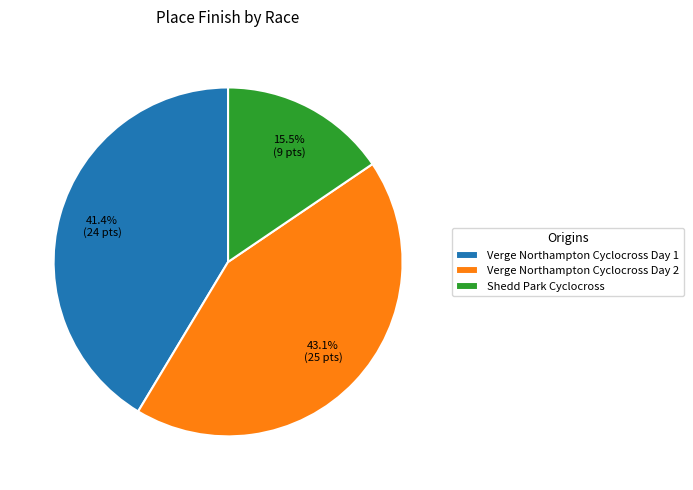

Which slice is the largest?

Verge Northampton Cyclocross Day 2